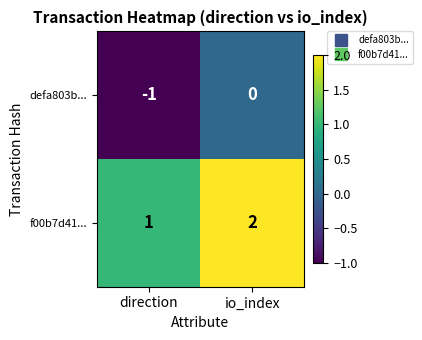

True or false: f00b7d41... has a value of 2 at io_index.

True